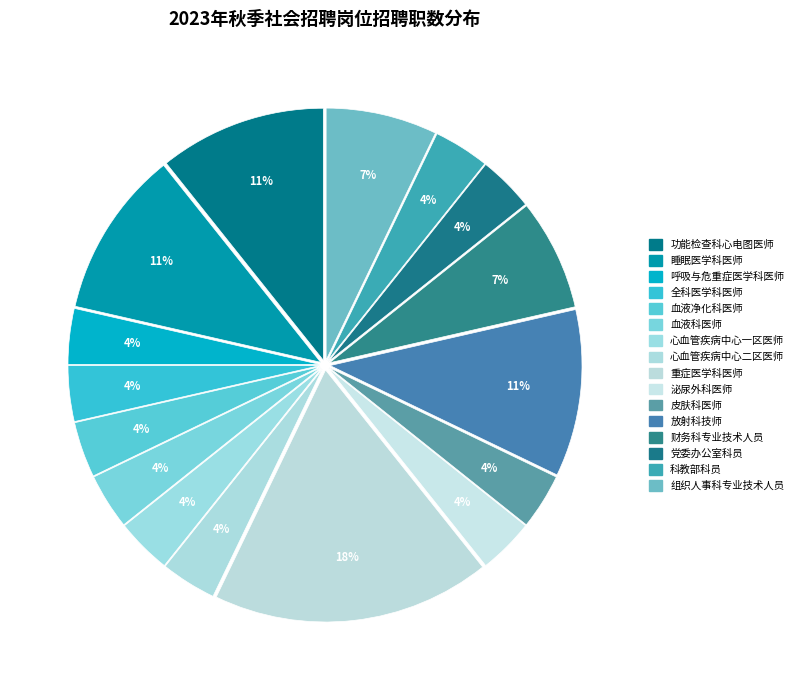

Which slice is the smallest?

呼吸与危重症医学科医师